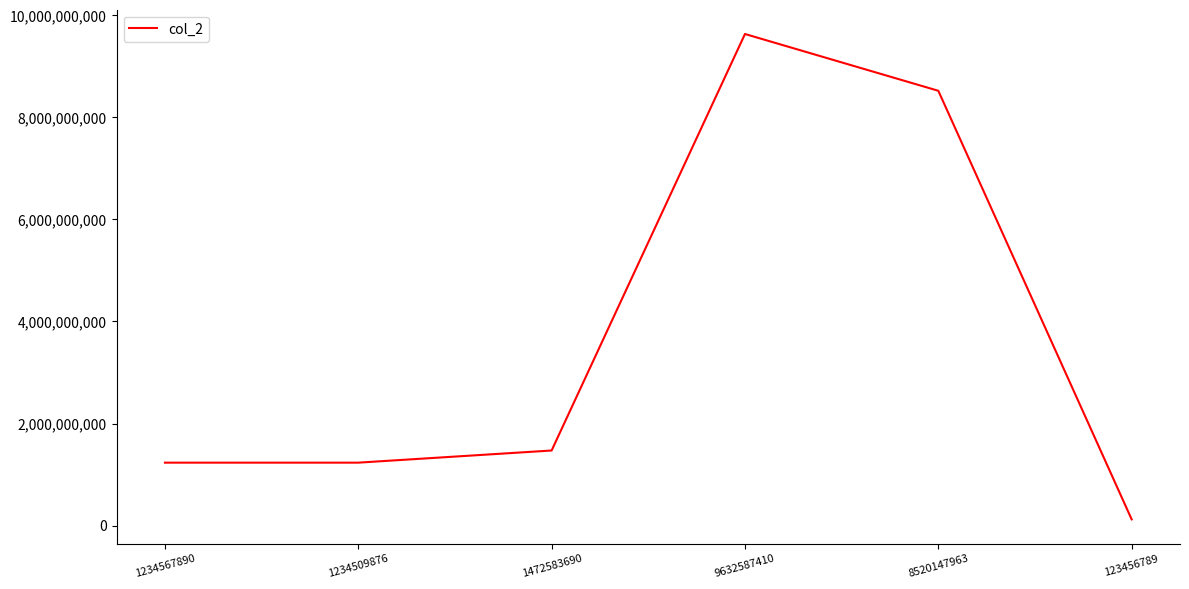

What is the sum of the values at 8520147963 and 1472583690?

9992731653